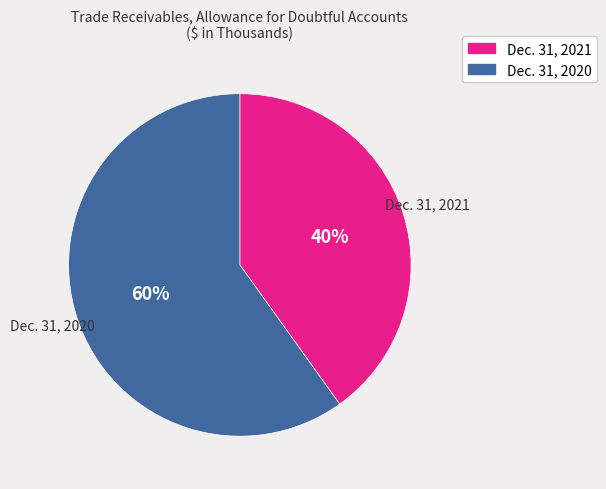

Between Dec. 31, 2020 and Dec. 31, 2021, which is larger?

Dec. 31, 2020